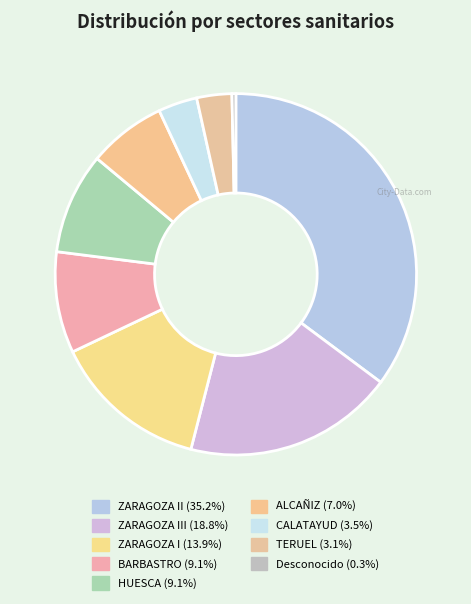

What is the smallest slice in the pie chart?

Desconocido